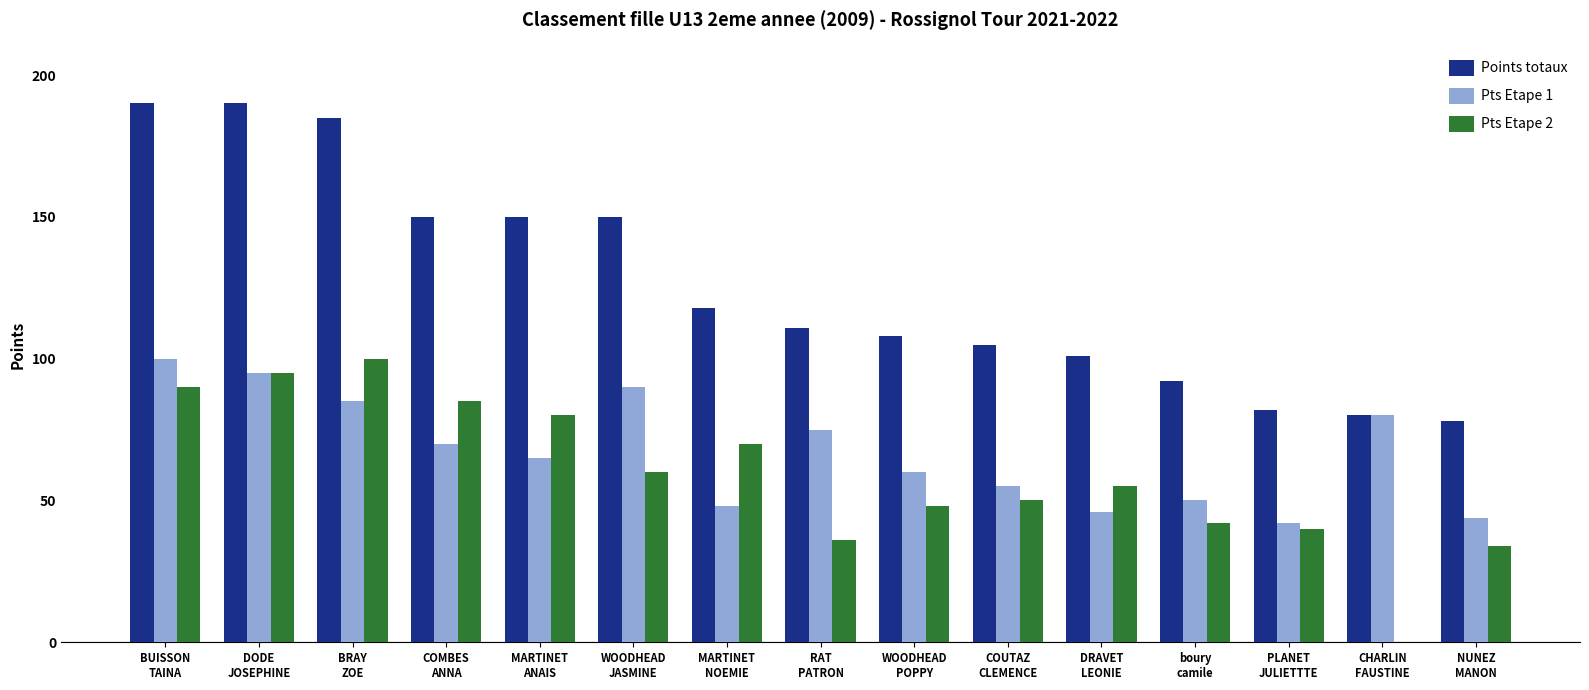

Reading left to right, extract all data points from this chart.

Points totaux: 190	190	185	150	150	150	118	111	108	105	101	92	82	80	78
Pts Etape 1: 100	95	85	70	65	90	48	75	60	55	46	50	42	80	44
Pts Etape 2: 90	95	100	85	80	60	70	36	48	50	55	42	40	0	34